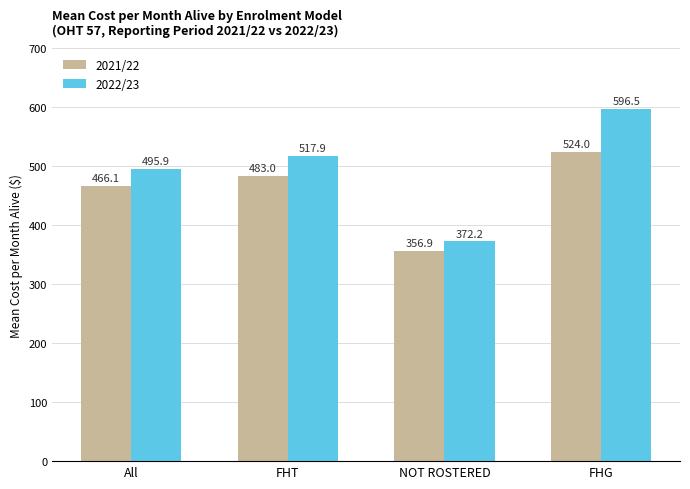

True or false: 2022/23 has a value of 495.9 at All.

True